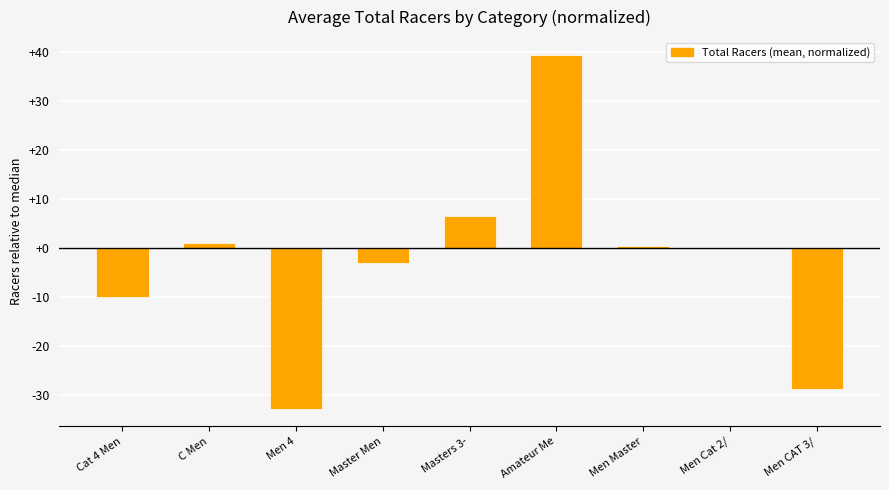

Is it true that the value at Amateur Me is 18.9?

False